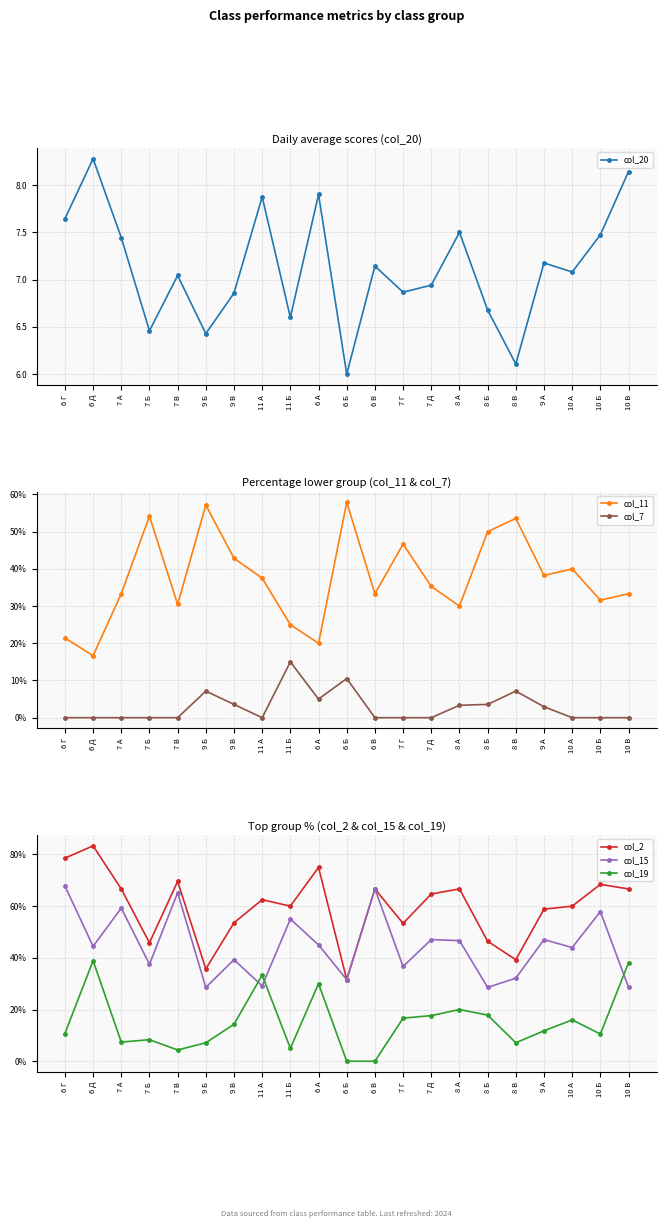

List the labels in order of col_11 value, smallest first.

6 Д, 6 А, 6 Г, 11 Б, 8 А, 7 В, 10 Б, 7 А, 6 В, 10 В, 7 Д, 11 А, 9 А, 10 А, 9 В, 7 Г, 8 Б, 8 В, 7 Б, 9 Б, 6 Б